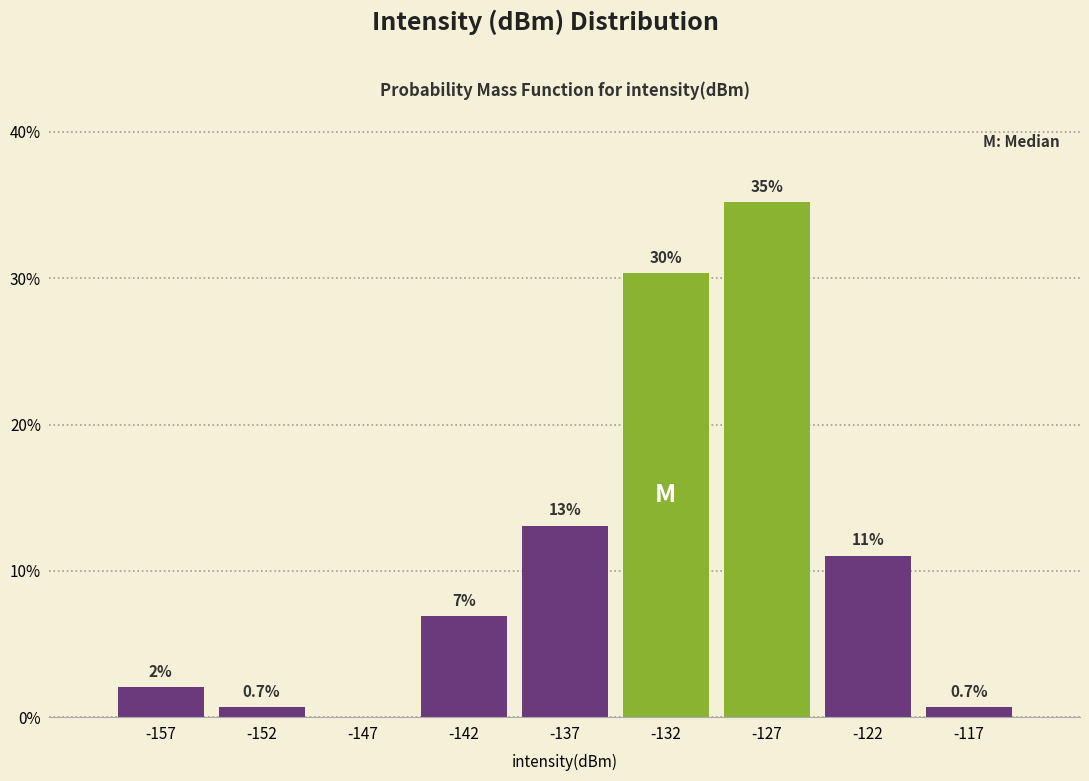

Which range on the x-axis has the tallest bar?

-130 to -125